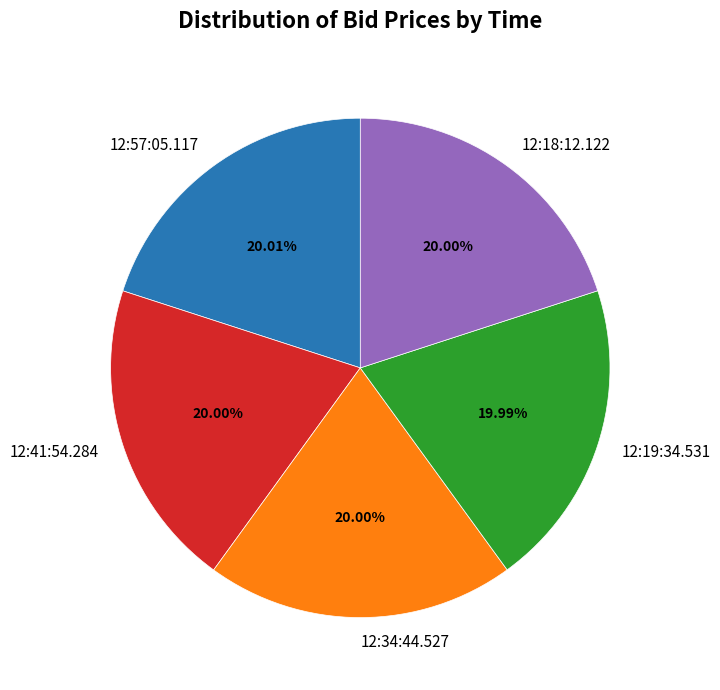

Is the sum of 12:41:54.284 and 12:57:05.117 greater than half?

No